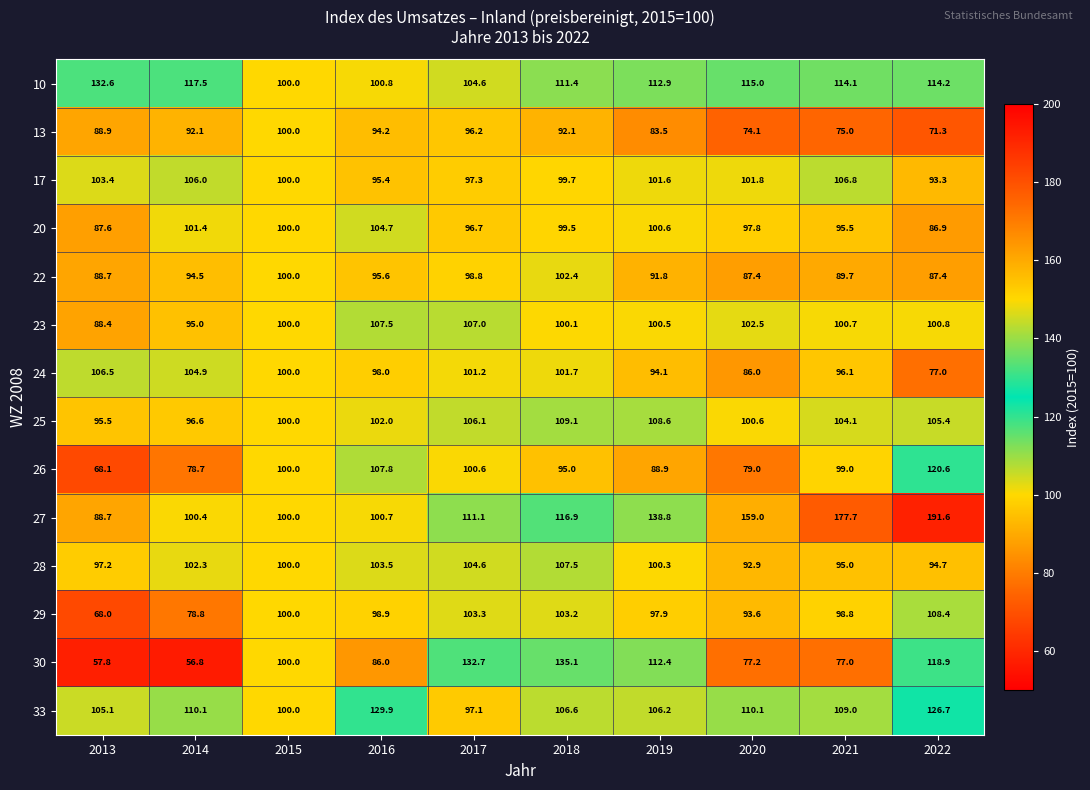

Count the number of data series in this chart.

14